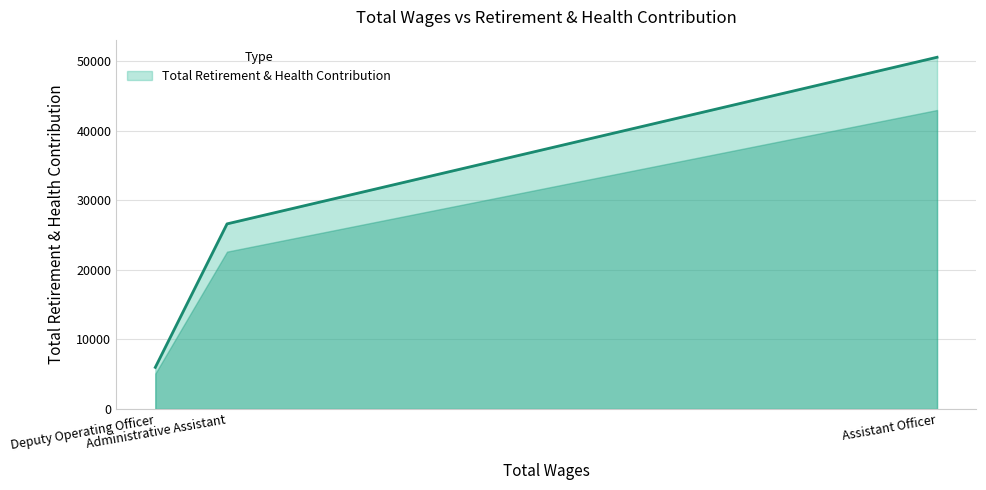

What is the sum of all values?

83170